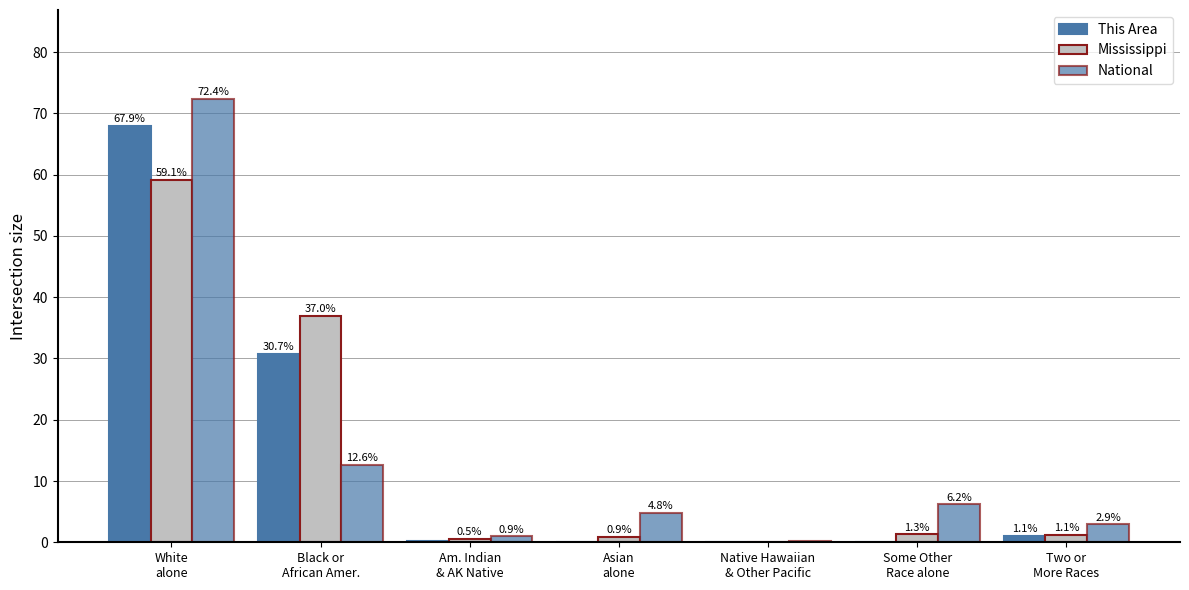

At how many categories does at least one series exceed 5?

3